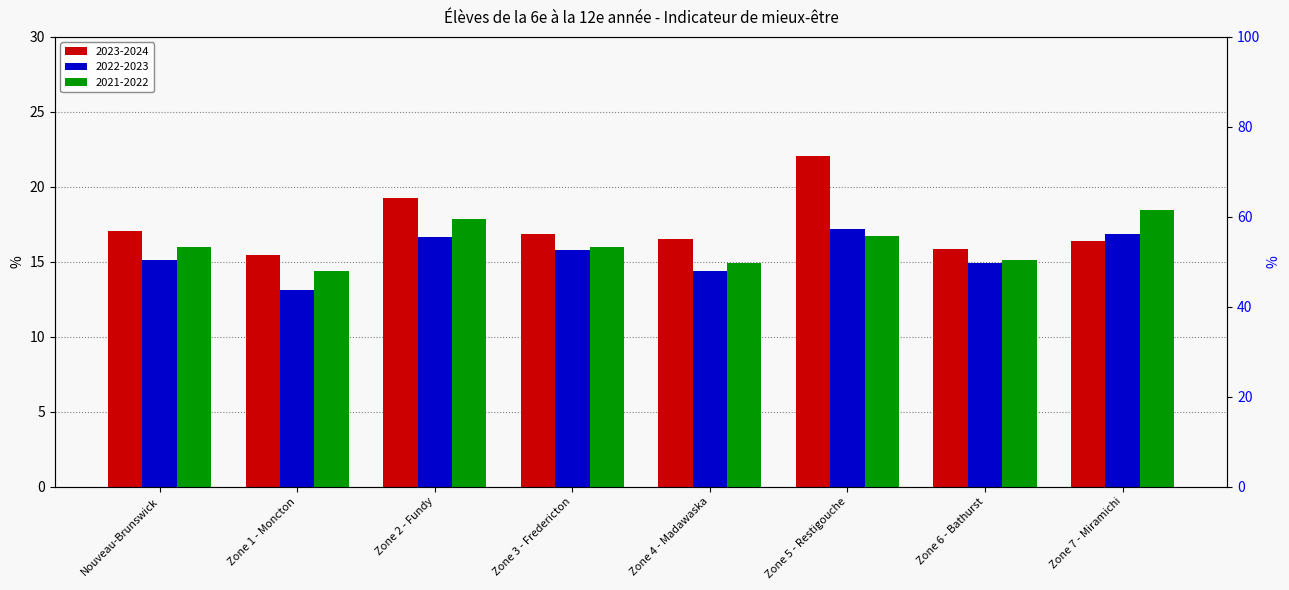

What is the spread (max minus min) of values at Zone 3 - Fredericton?

1.1